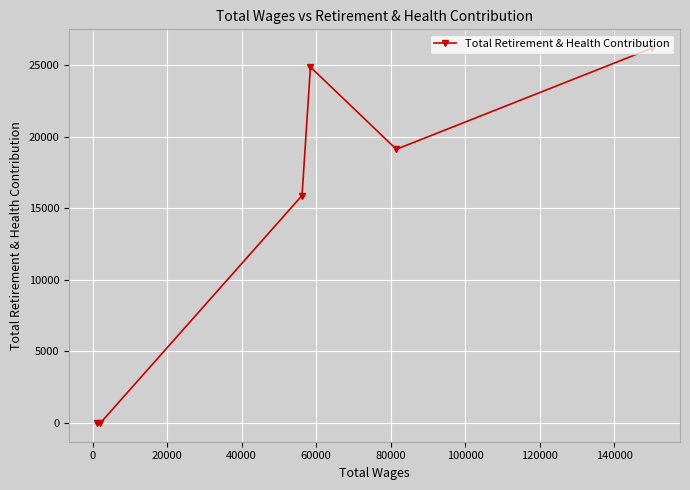

What is the greatest value displayed?

26184